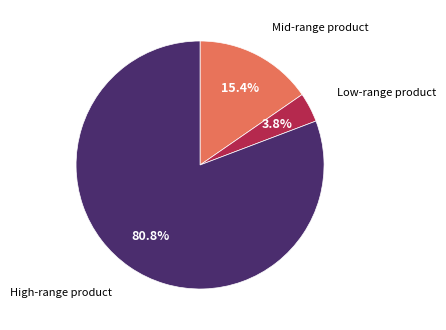

To the nearest percent, what is the average slice percentage?

33%